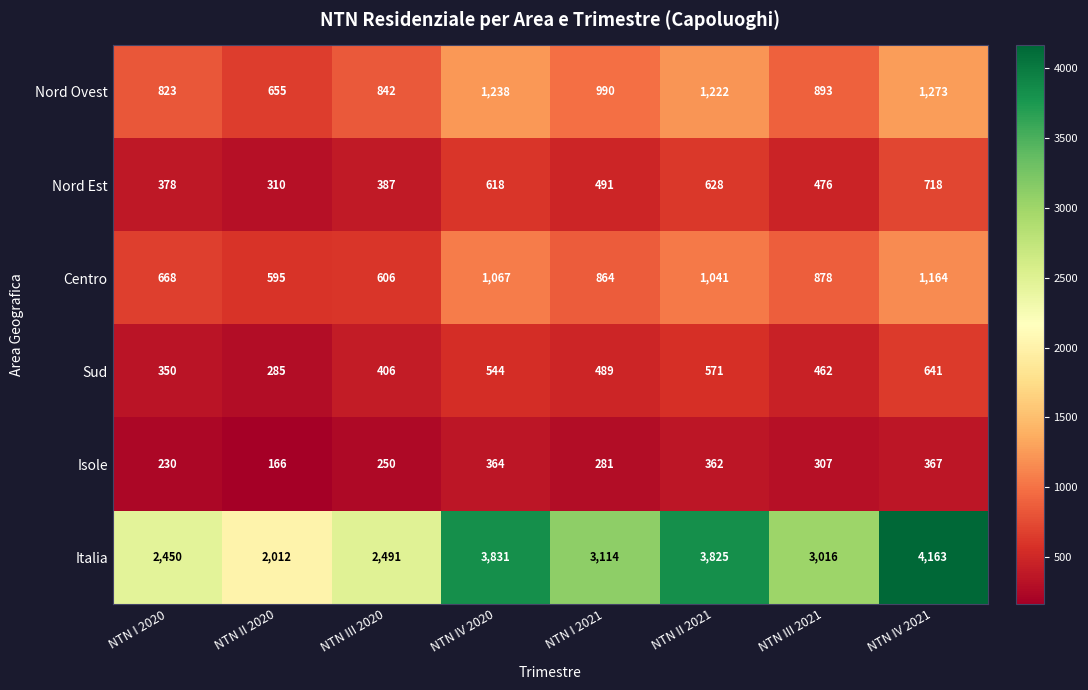

What is the total value across all series at NTN III 2021?

6032